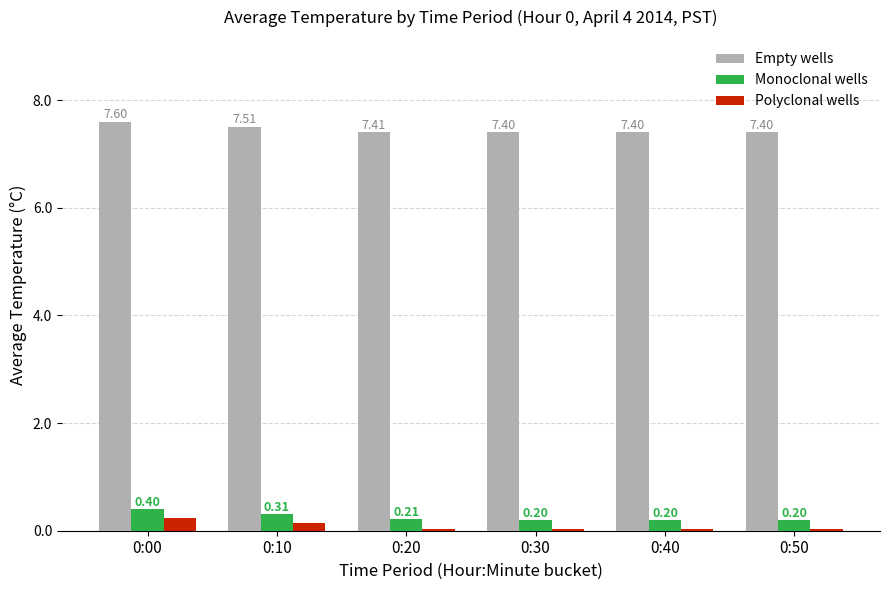

How many series are shown in this chart?

3